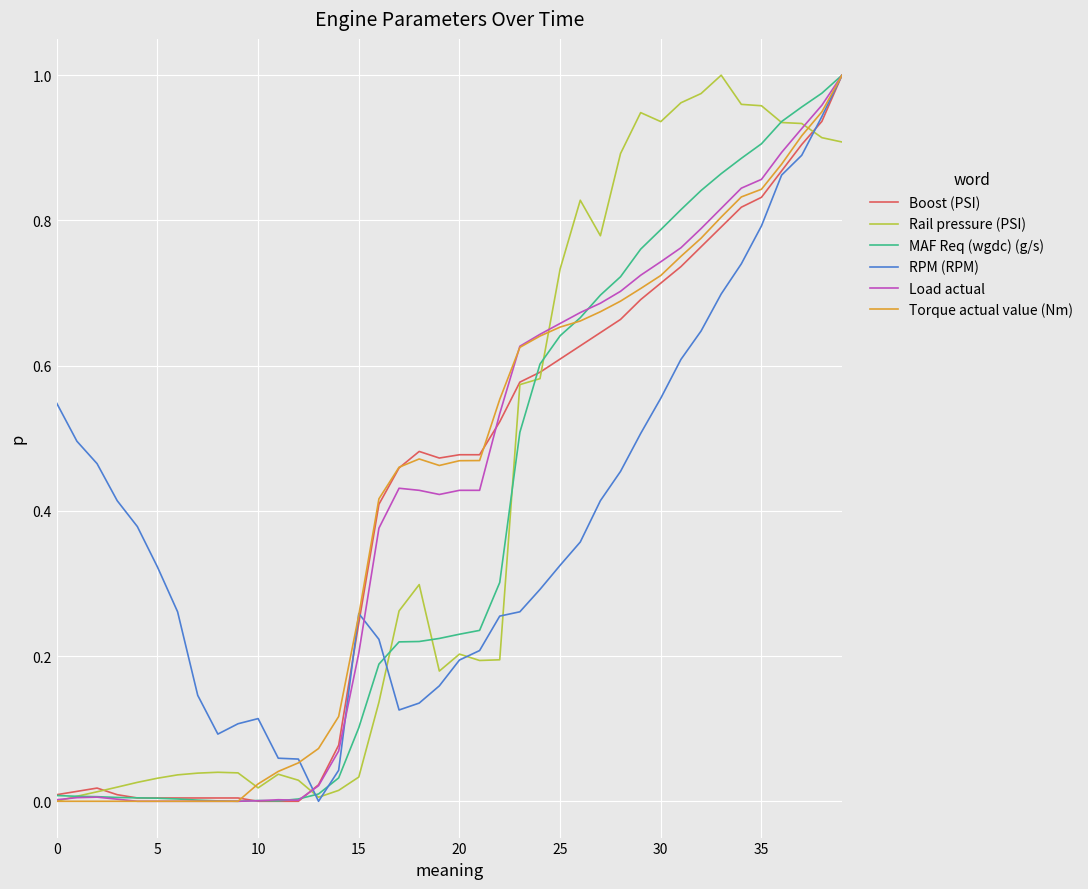

True or false: Torque actual value (Nm) has a value of 0.3 at 5.

False